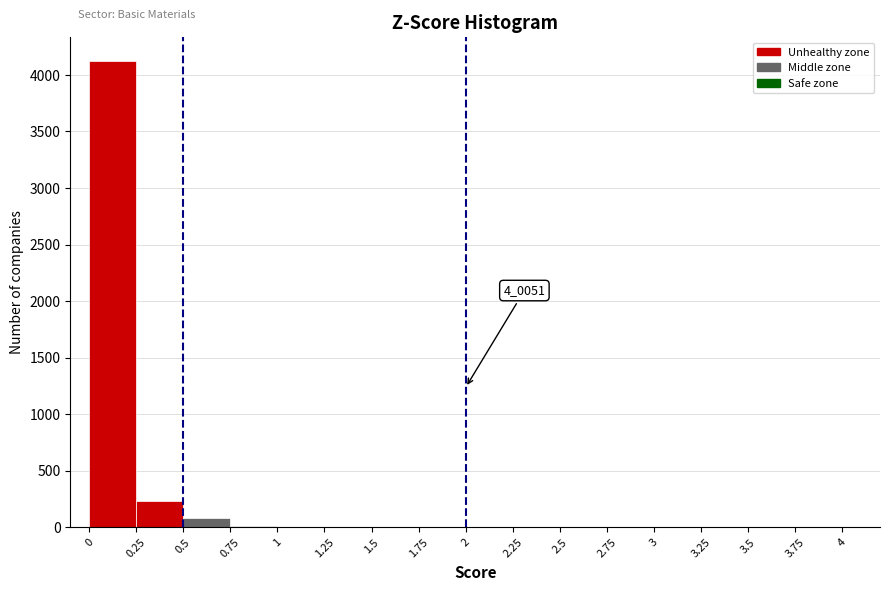

Which range on the x-axis has the tallest bar?

0 to 0.25